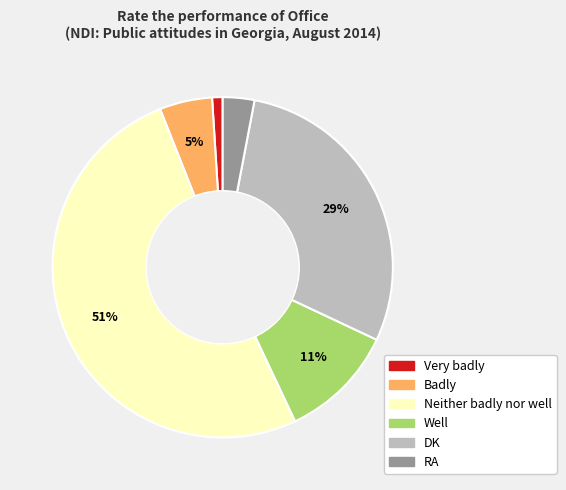

Count the number of slices in the pie.

6